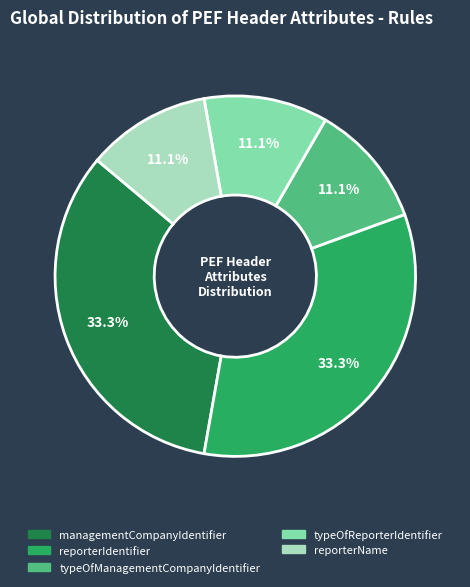

Does any single category account for the majority?

No